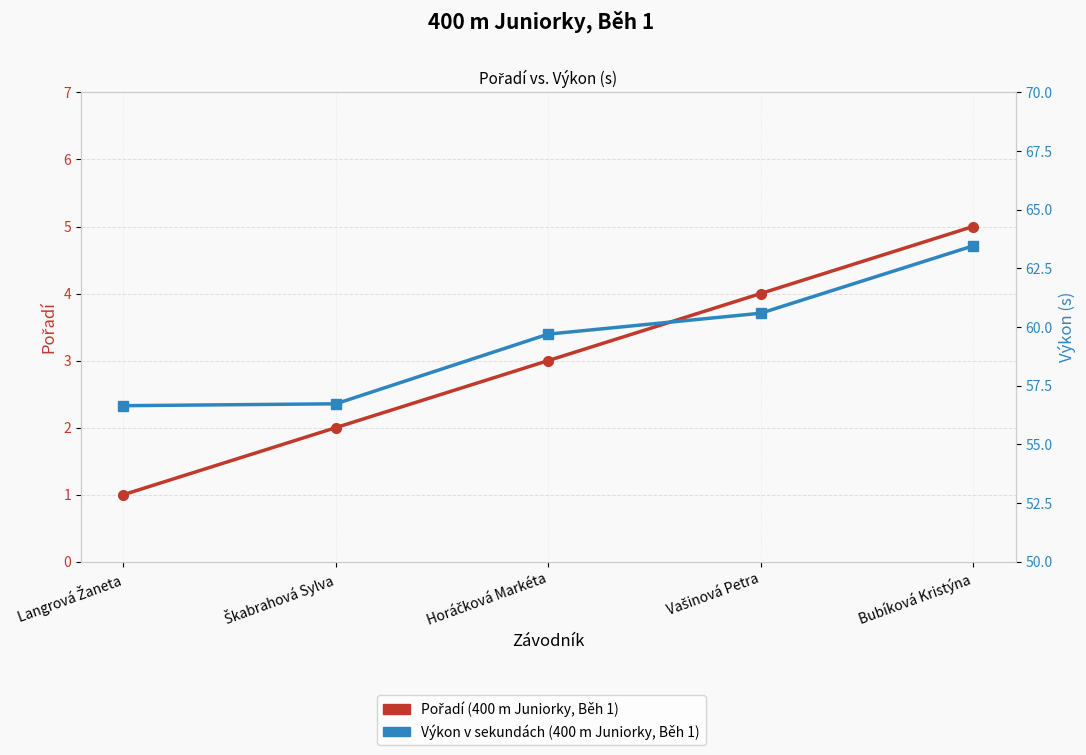

At which label is Pořadí closest to 3?

Horáčková Markéta